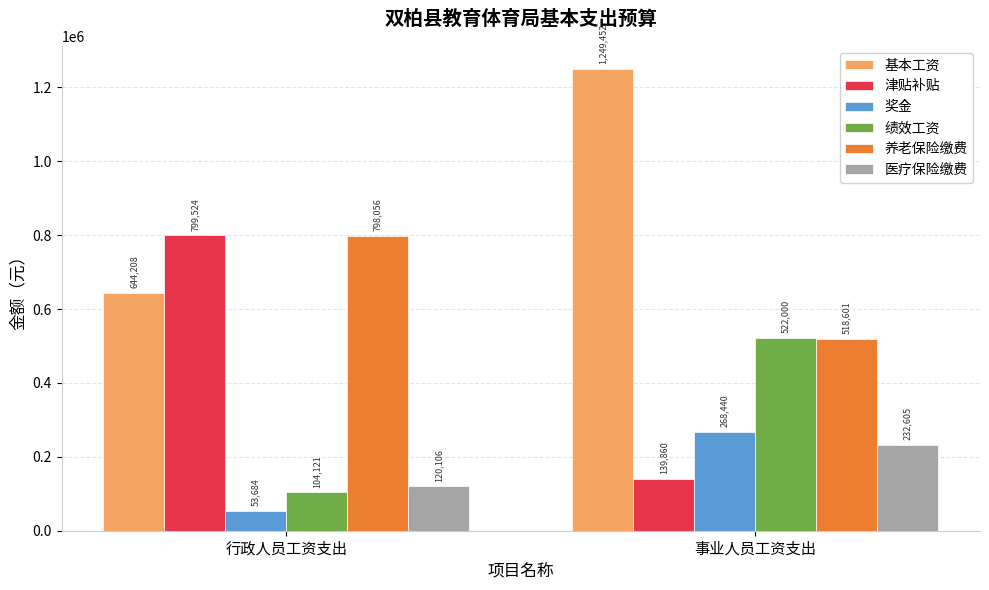

Which category has the lowest value across all series?

行政人员工资支出